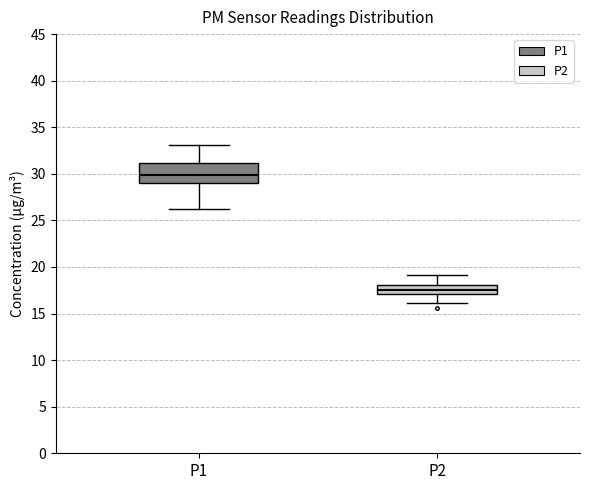

Reading left to right, transcribe this box plot: for each box, give where its median line is, the range the box spans, and where its two whiskers end, as read against the y-axis. The values are not printed on the chart, so give them approximately, as read against the axis.

P1: median 30.0, box 29.0 to 31.0, whiskers 26.0 to 33.0
P2: median 17.5, box 17.0 to 18.0, whiskers 16.0 to 19.0